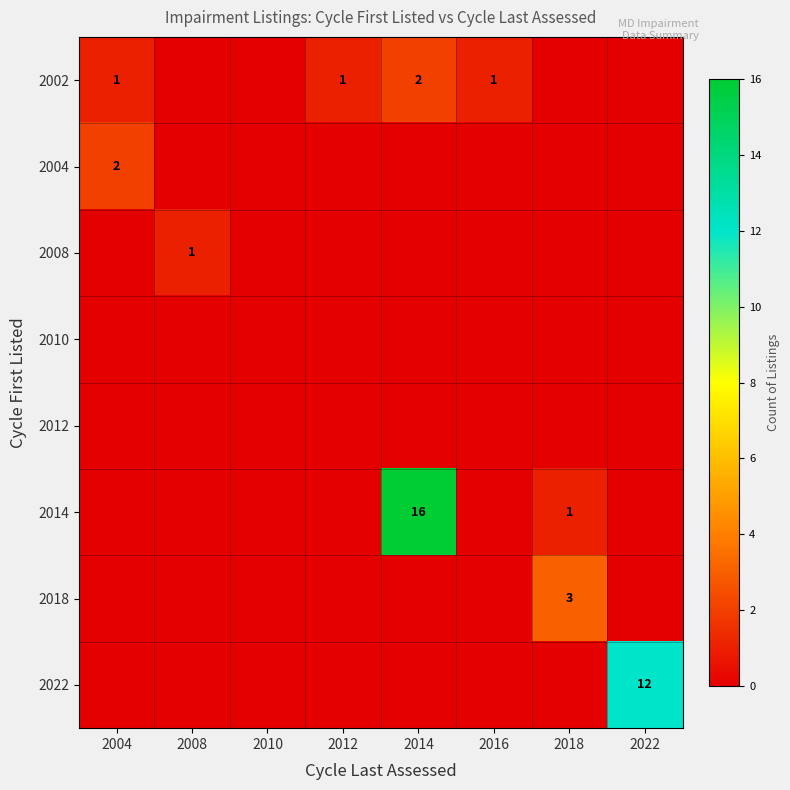

The 2012 series shows 0 at 2018. True or false?

True